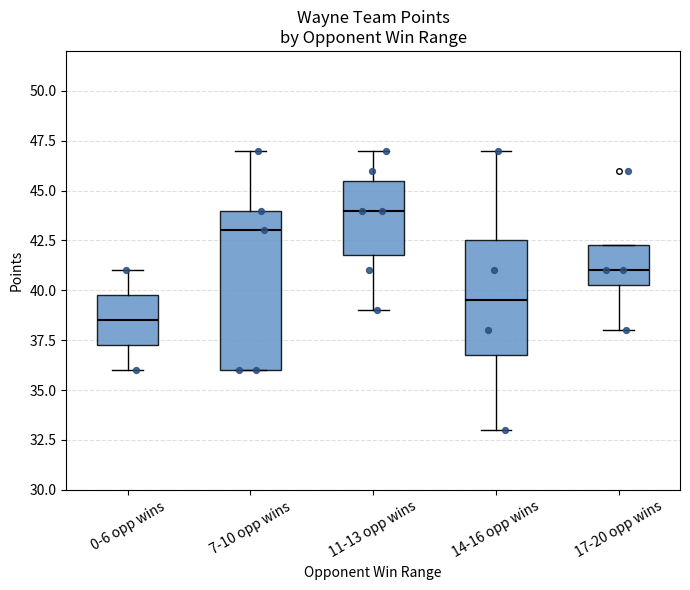

Which box has the lowest median line?

0-6 opp wins